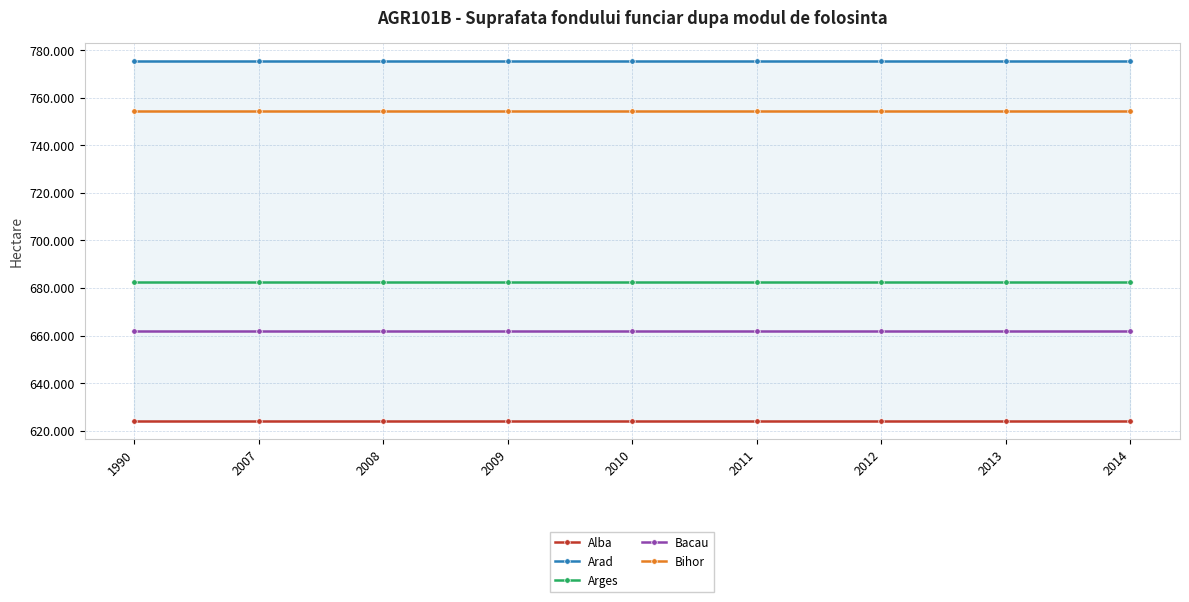

What is the smallest value displayed?

624157